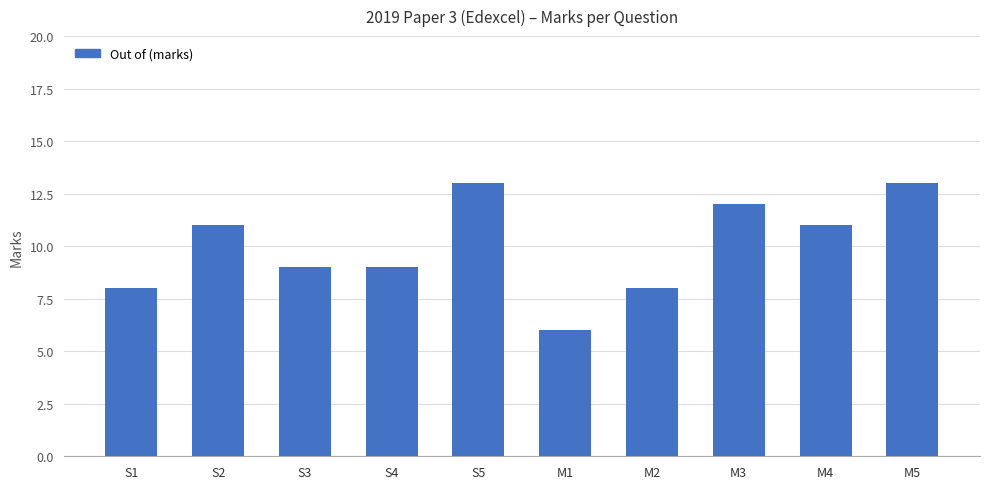

What is the label of the 10th bar from the right?

S1